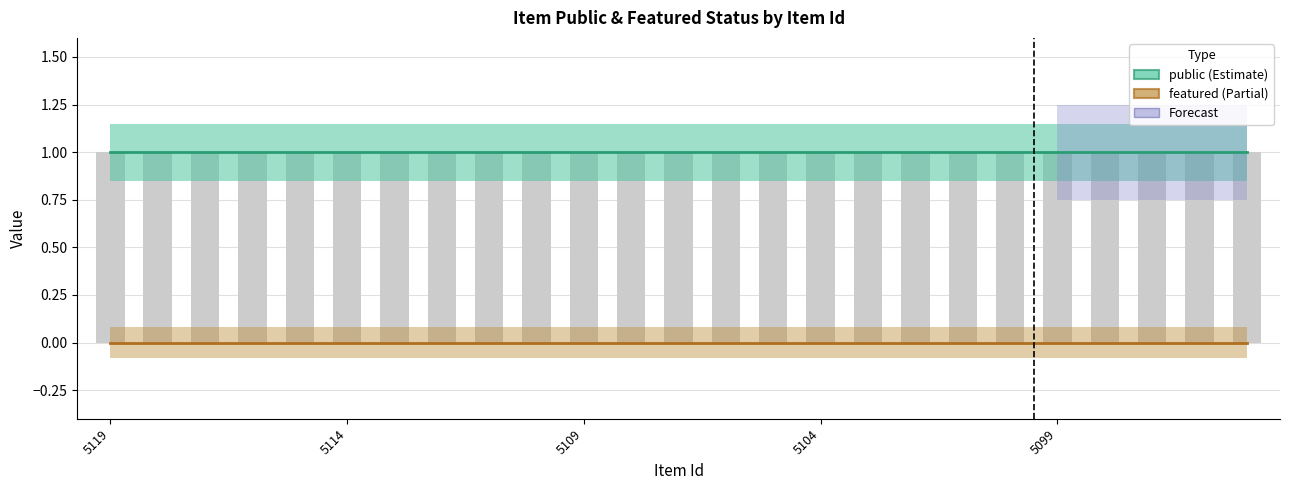

Reading right to left, extract all data points from this chart.

public: 1	1	1	1	1	1	1	1	1	1	1	1	1	1	1	1	1	1	1	1	1	1	1	1	1
featured: 0	0	0	0	0	0	0	0	0	0	0	0	0	0	0	0	0	0	0	0	0	0	0	0	0